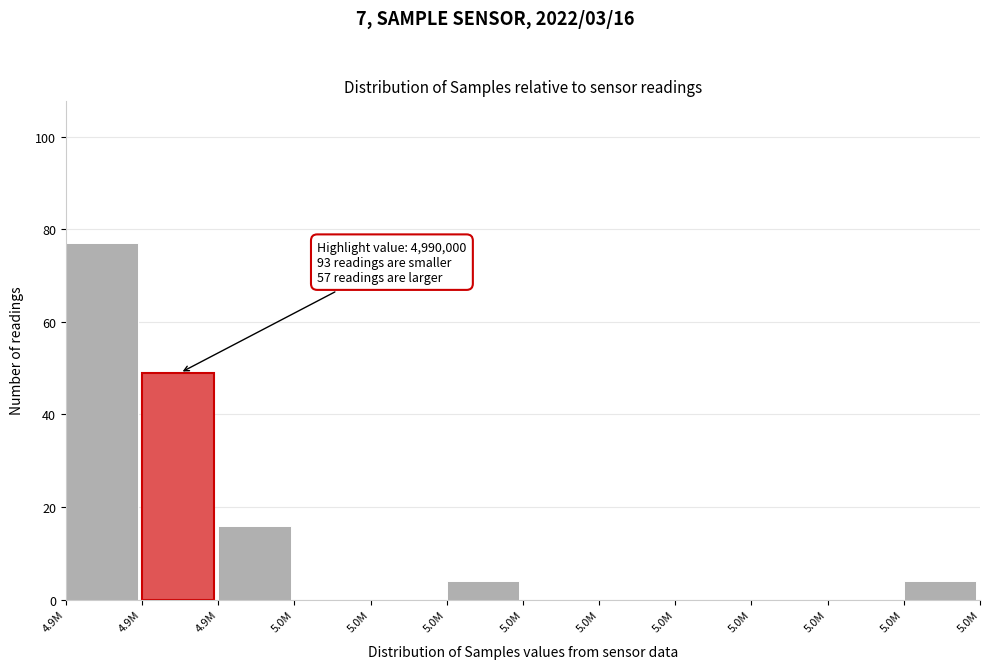

Are the bars horizontal?

No